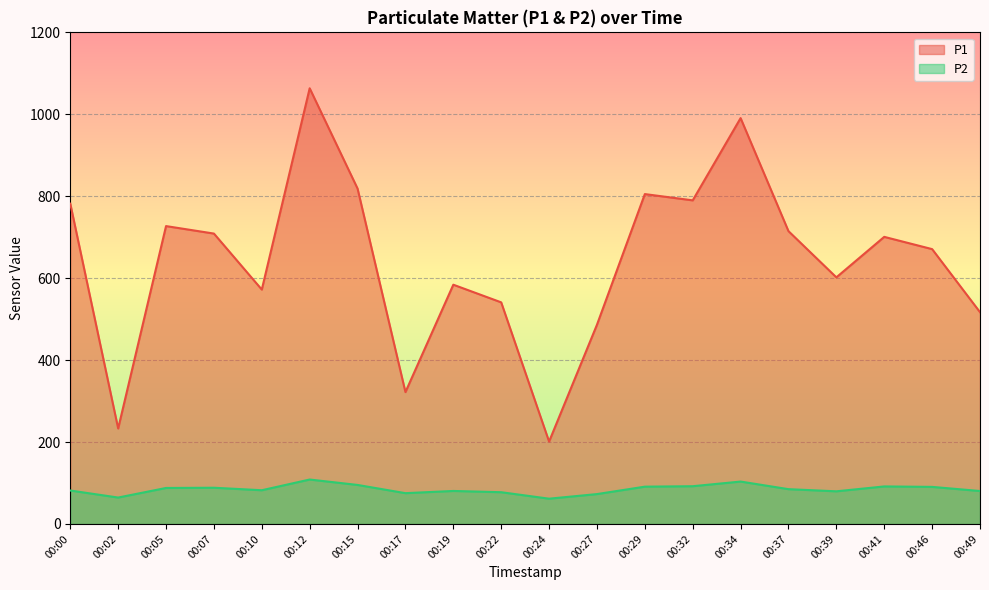

The P2 series shows 108.4 at 00:12. True or false?

True